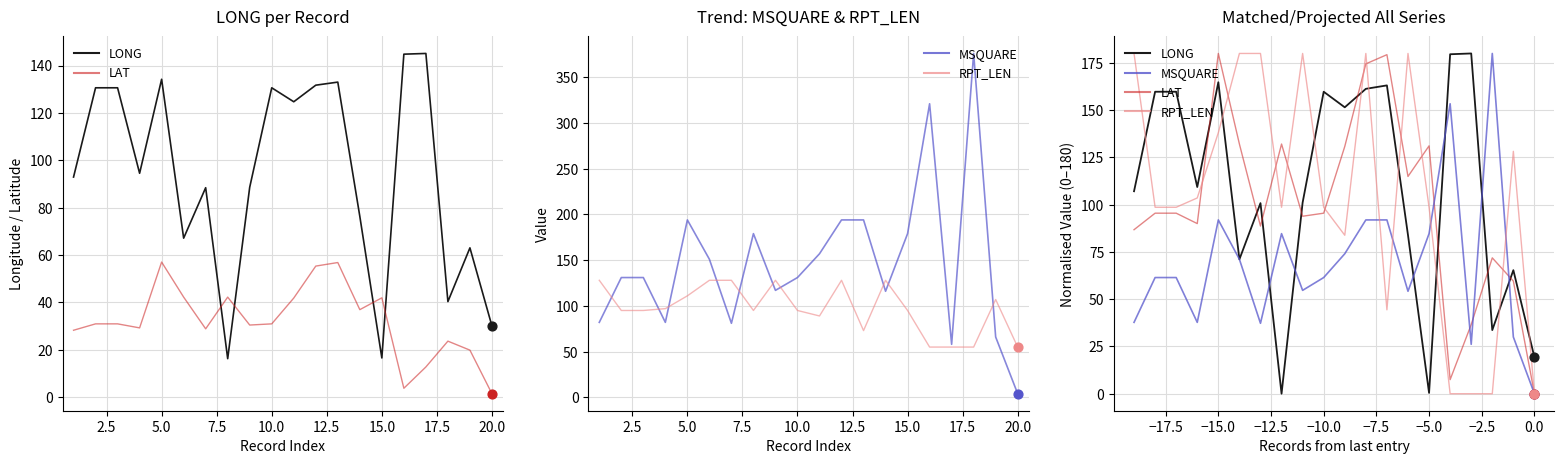

At how many categories does at least one series exceed 139?

15